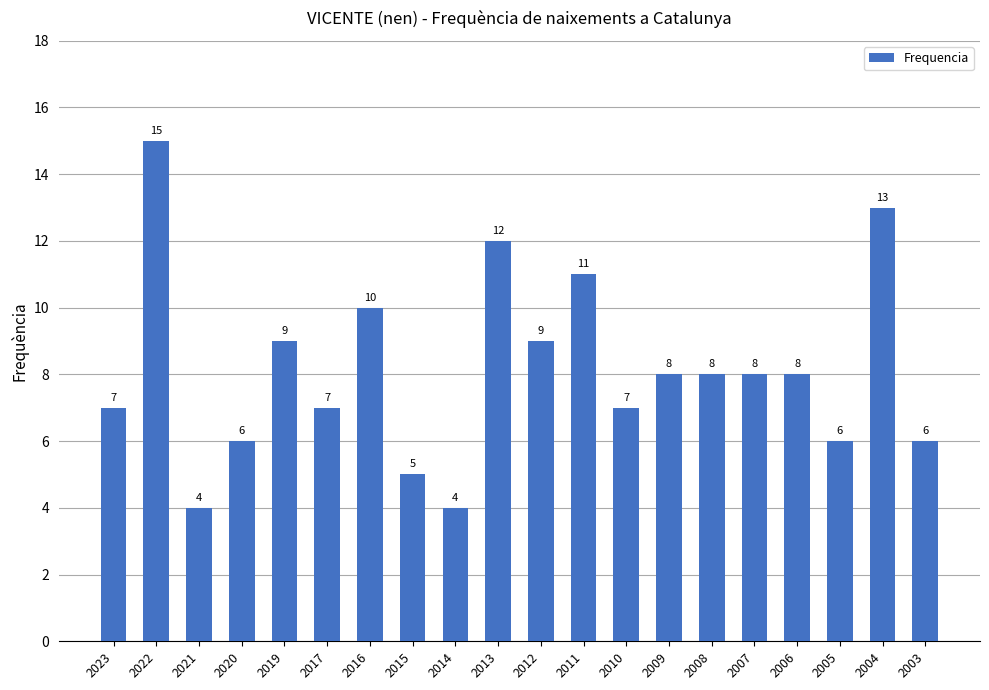

The value at 2021 is 4. True or false?

True